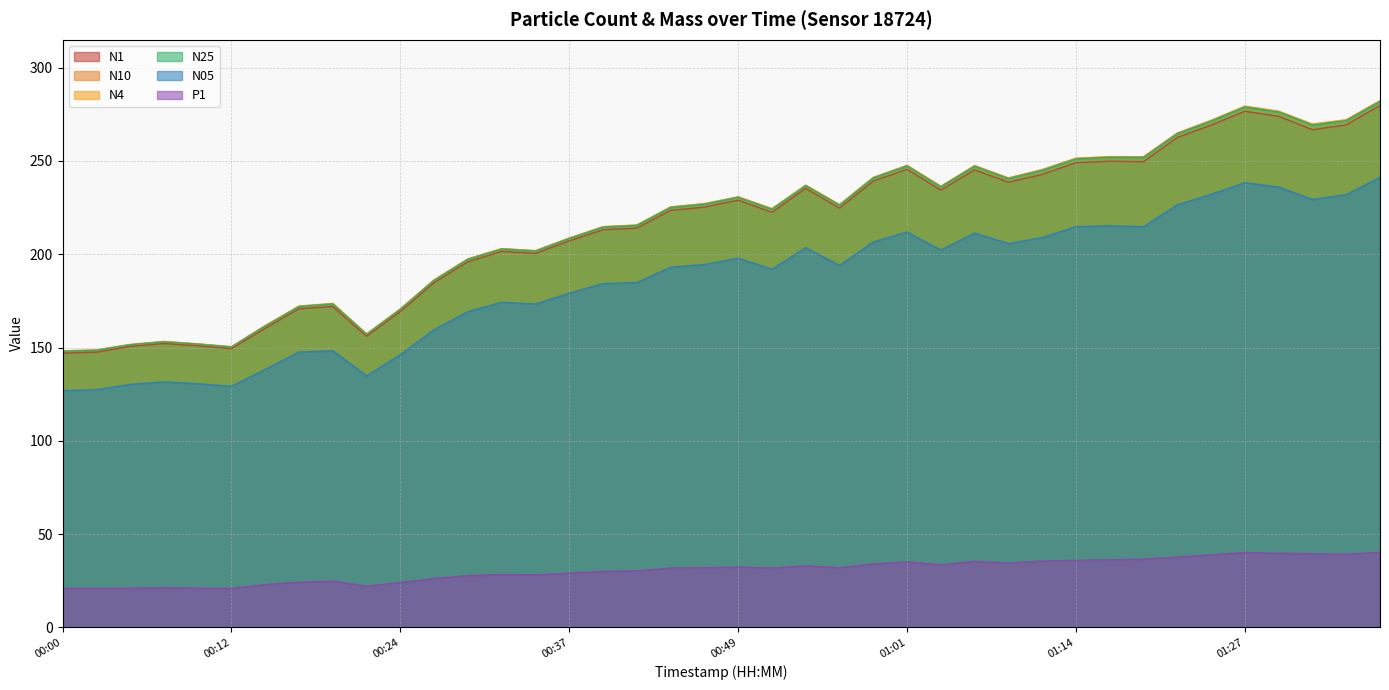

Which series has the largest range (max minus min)?

N10